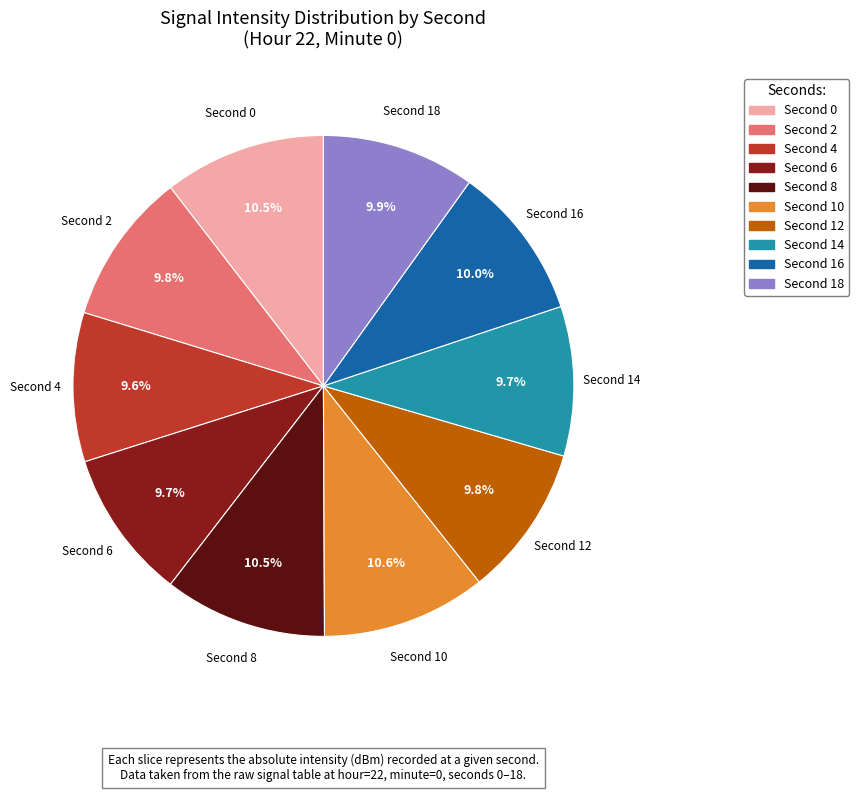

Is there any slice that represents more than half of the pie?

No